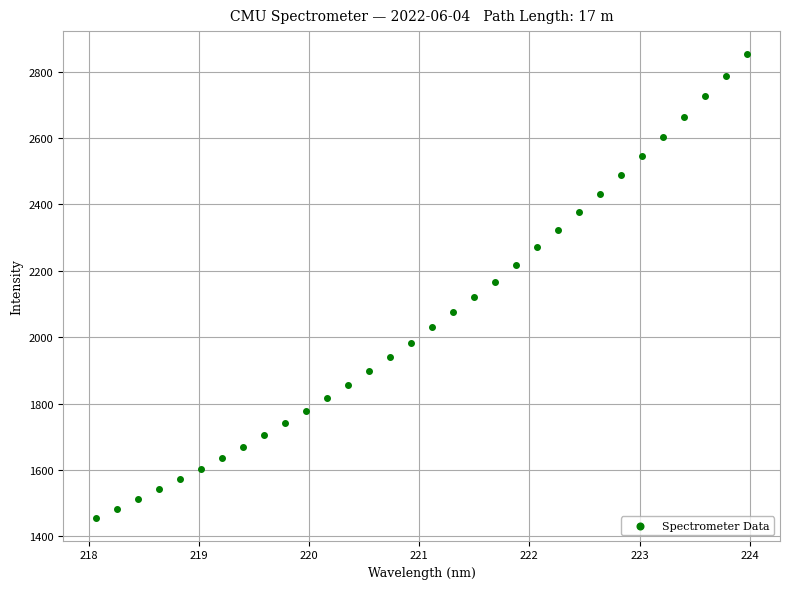

What is the range of X values (max minus min)?

5.9